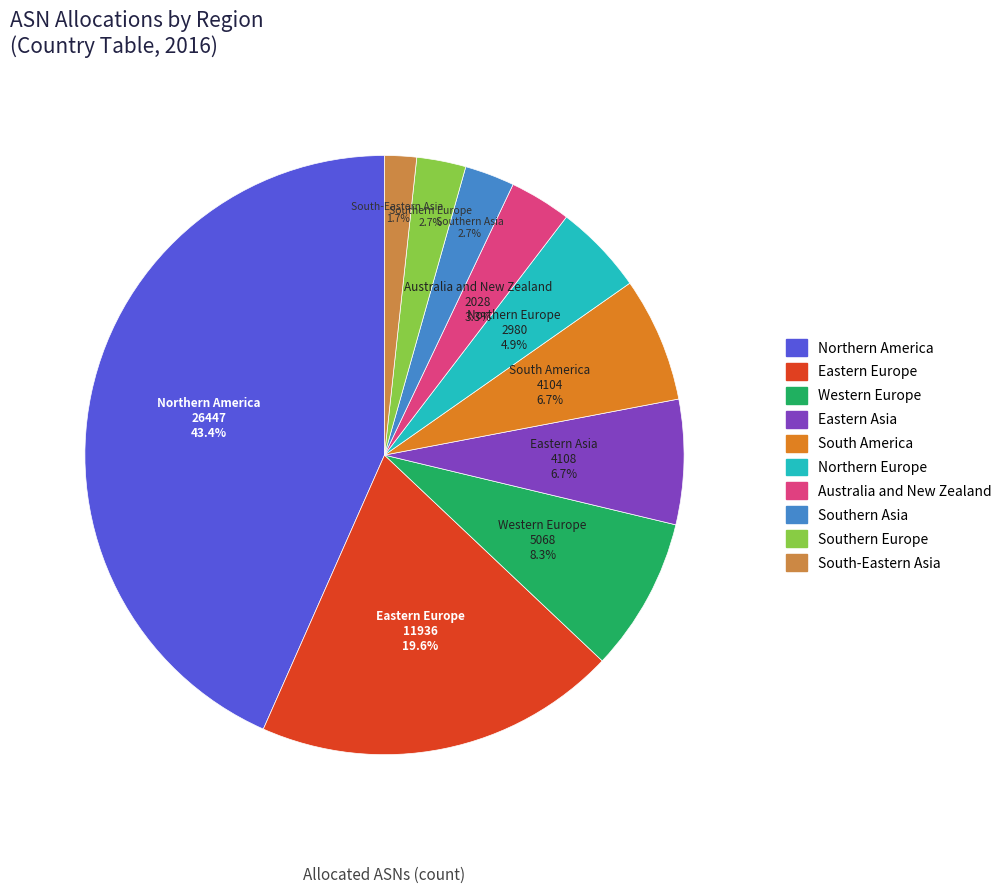

How many segments does this pie chart have?

10